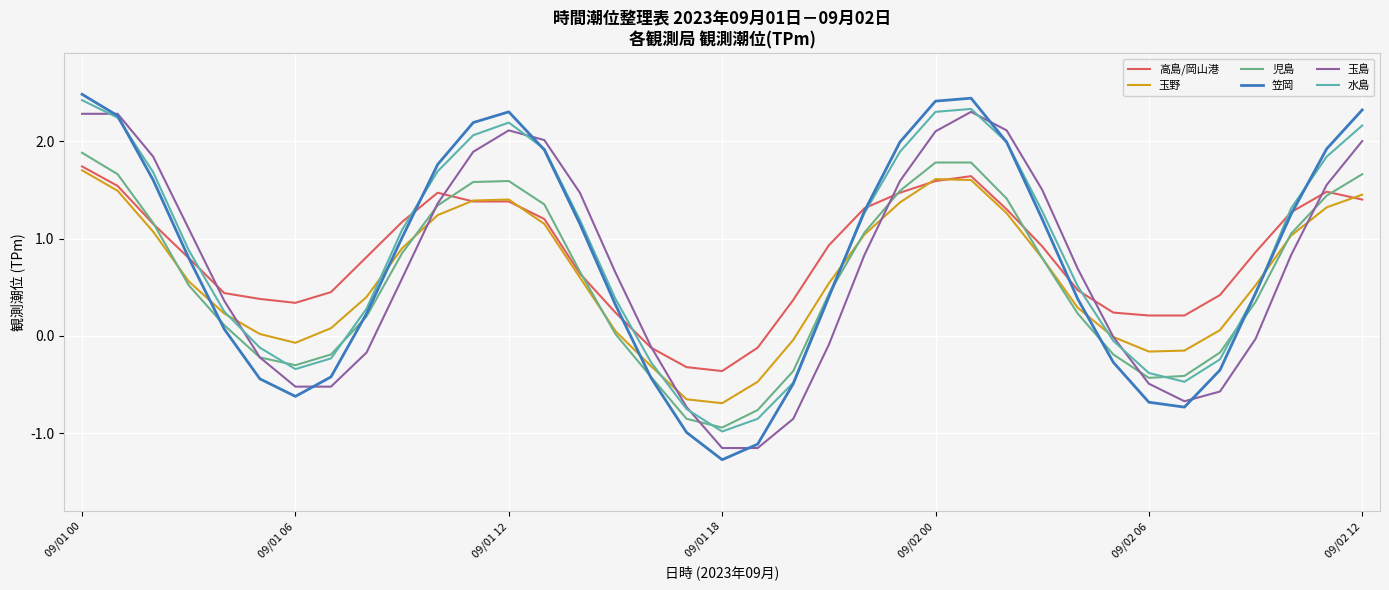

Which series has the largest range (max minus min)?

笠岡